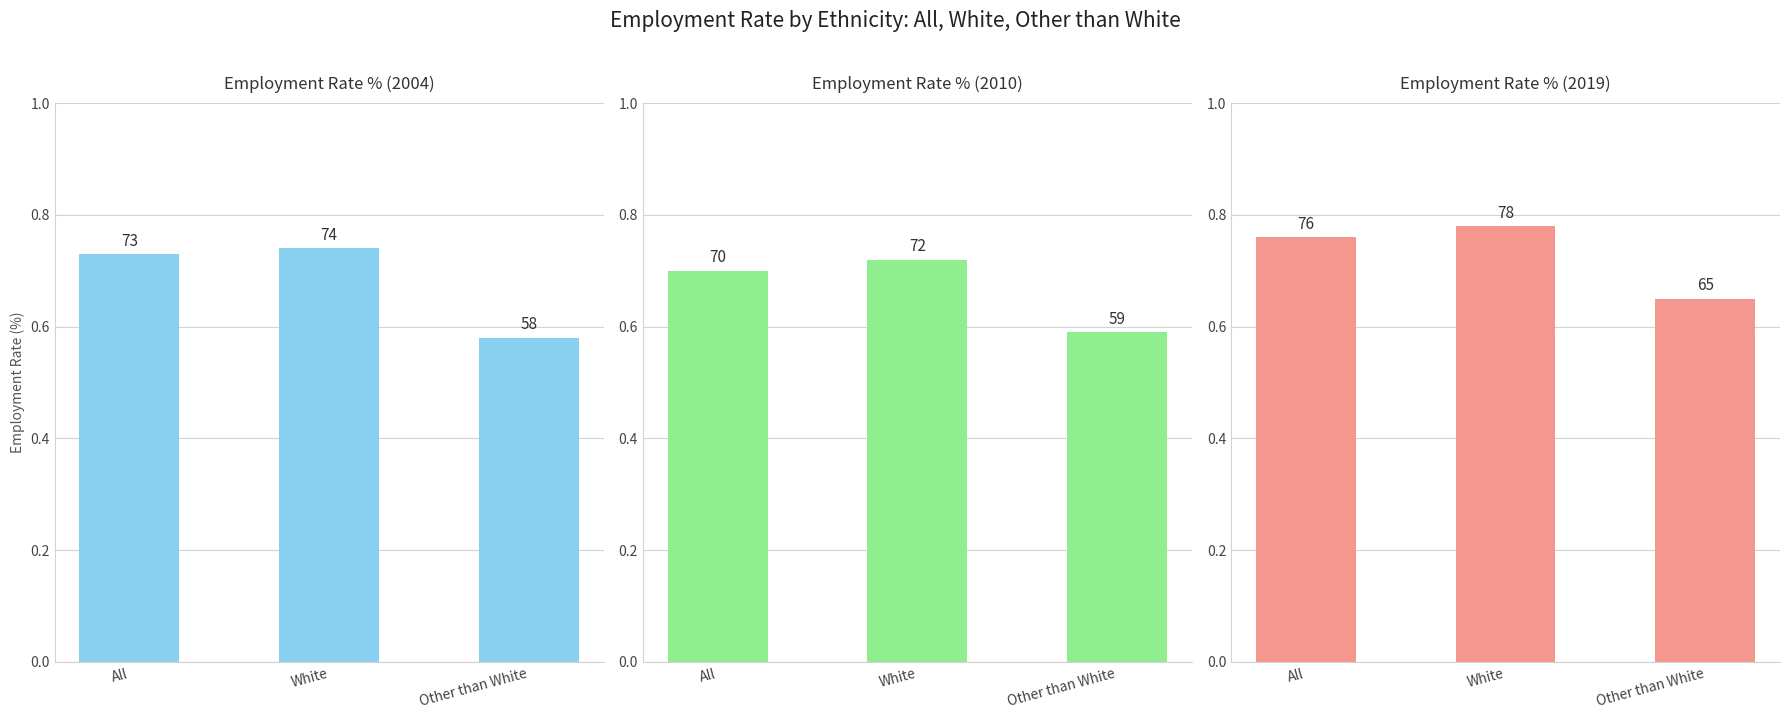

What is the spread (max minus min) of values at White?

6